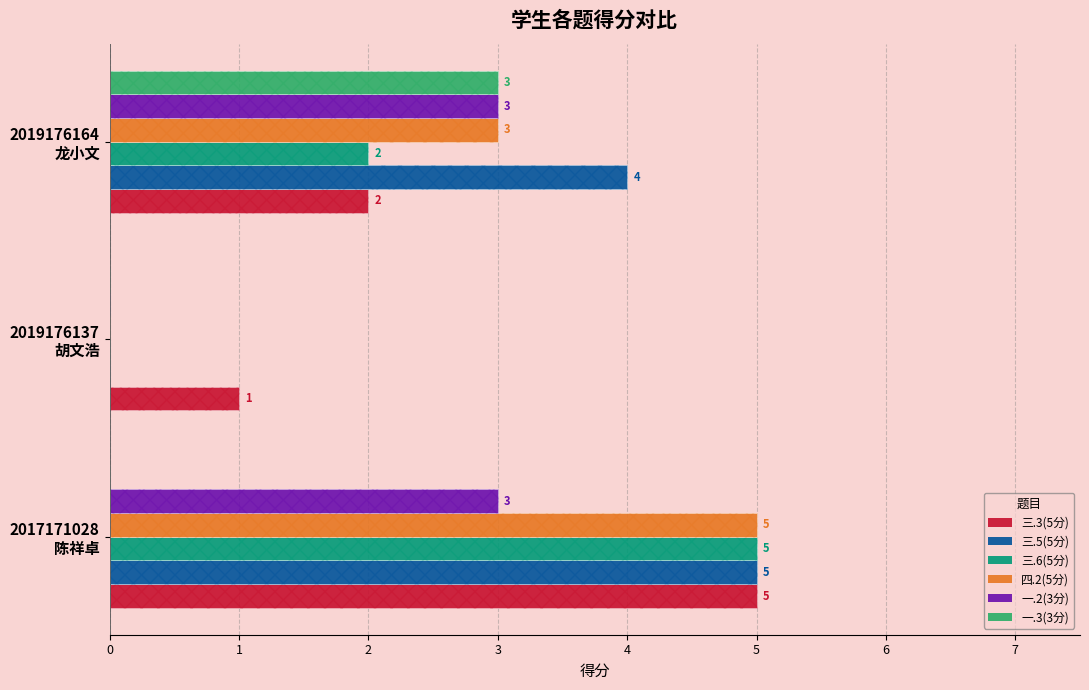

Rank the categories by 四.2(5分) value from highest to lowest.

2017171028 陈祥卓, 2019176164 龙小文, 2019176137 胡文浩